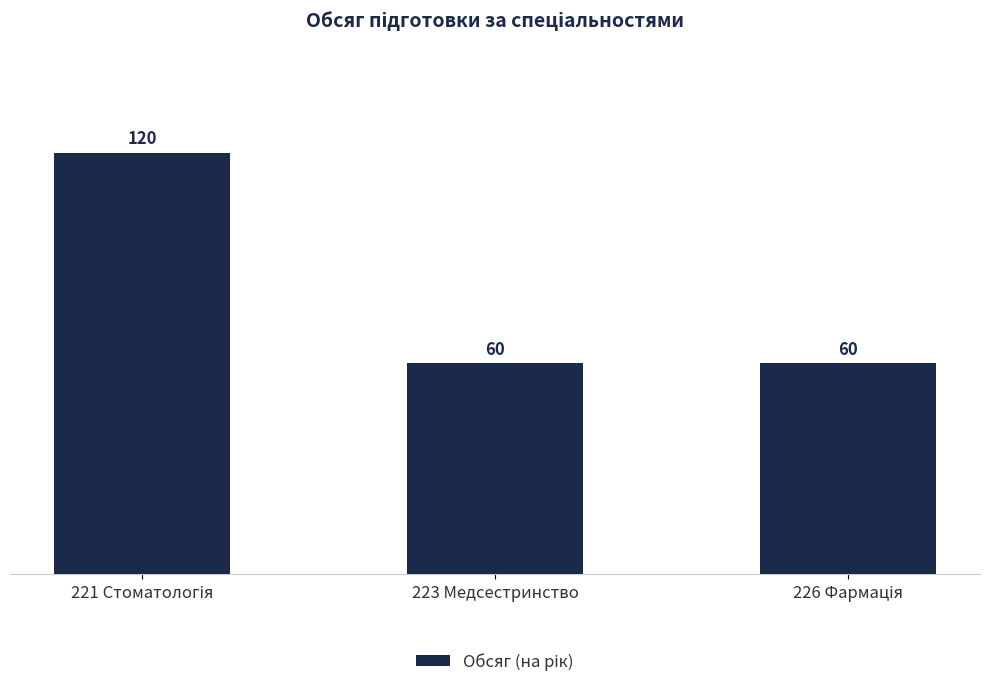

What is the label of the 2nd bar from the left?

223 Медсестринство